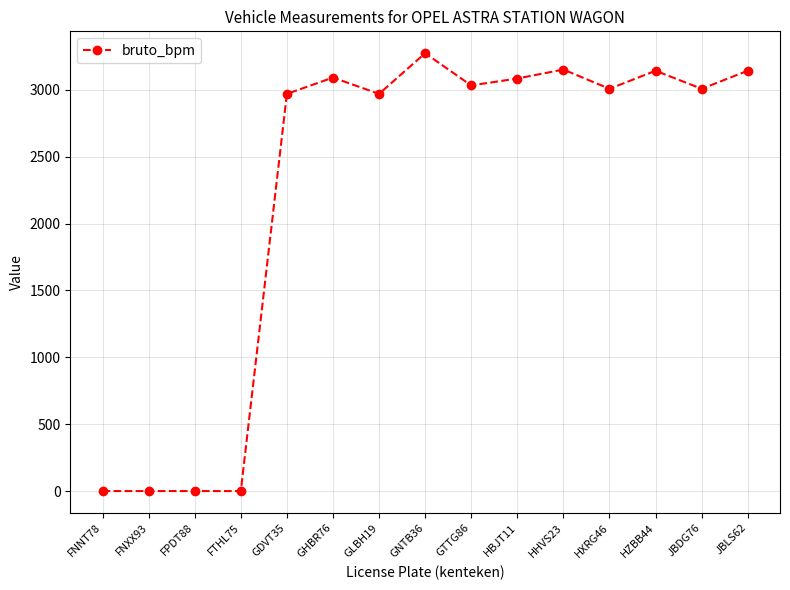

True or false: the data has more than 2 interior local peaks.

True